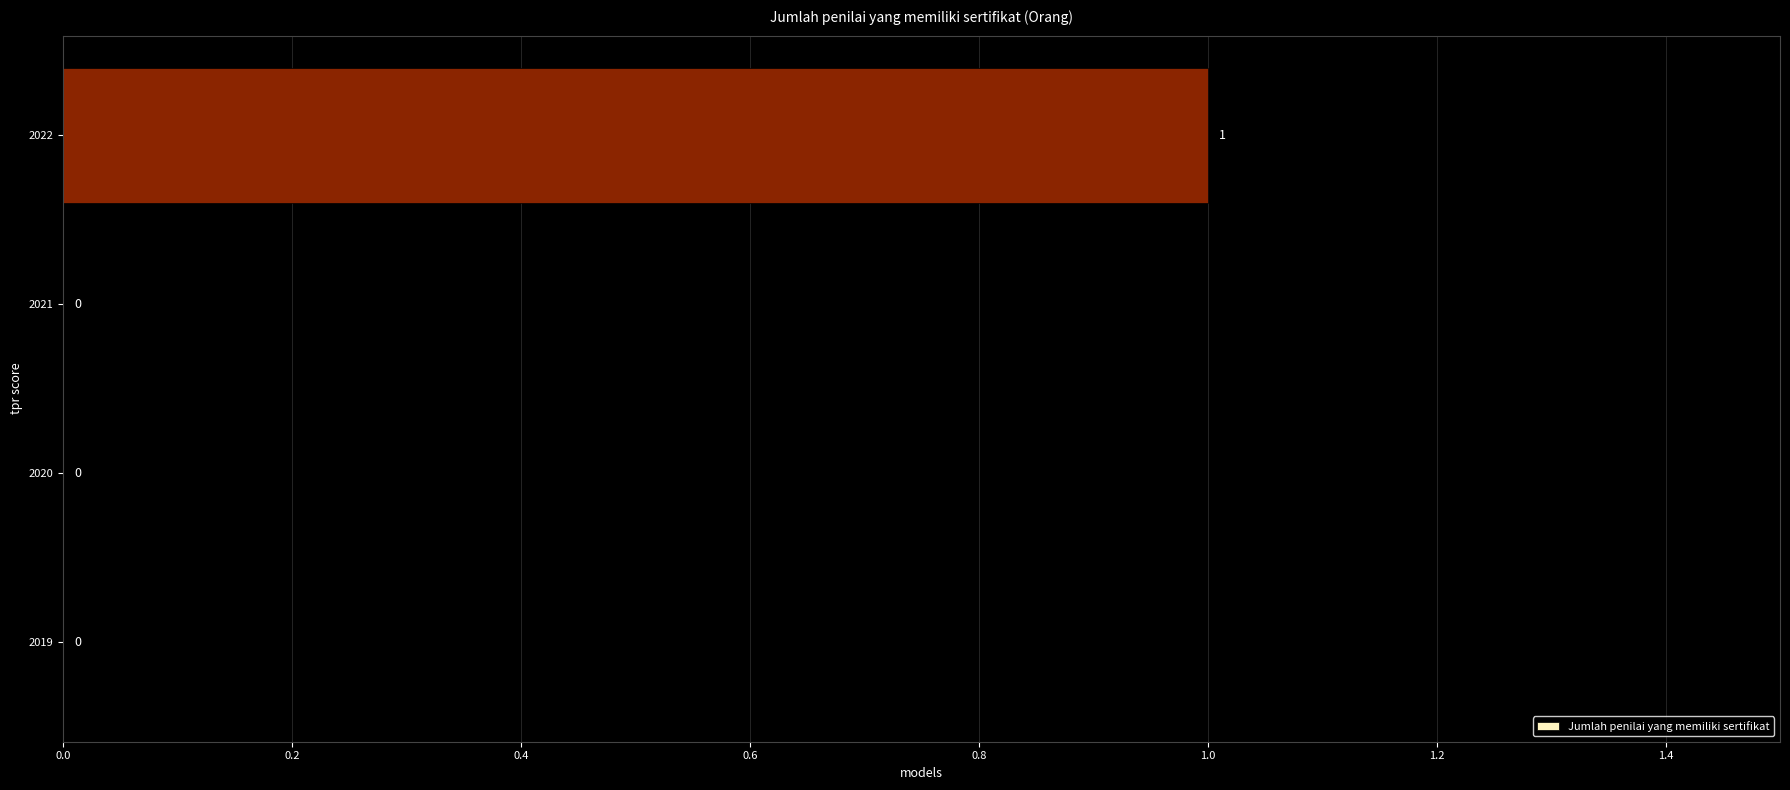

Reading bottom to top, transcribe all the data shown in this chart.

2019=0	2020=0	2021=0	2022=1